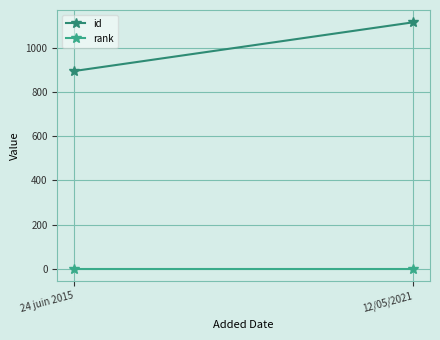

Which series has the widest spread of values?

id